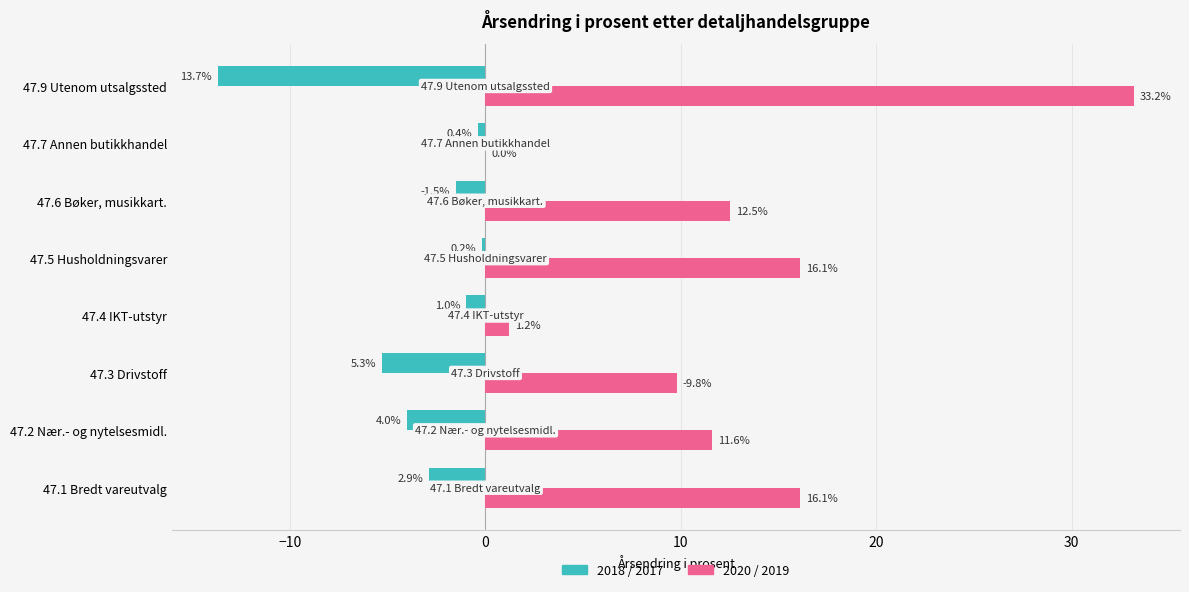

The 2020 / 2019 series shows 16.1 at 47.1 Bredt vareutvalg. True or false?

True